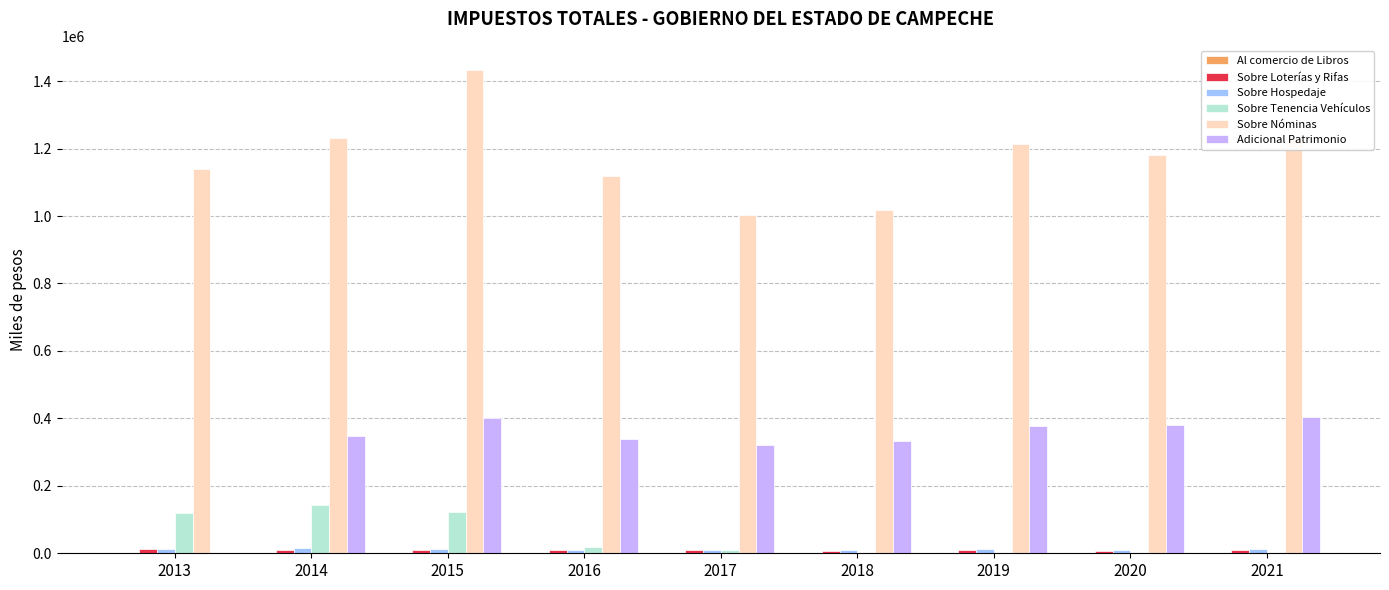

Which series changed the most between 2013 and 2014?

Adicional Patrimonio